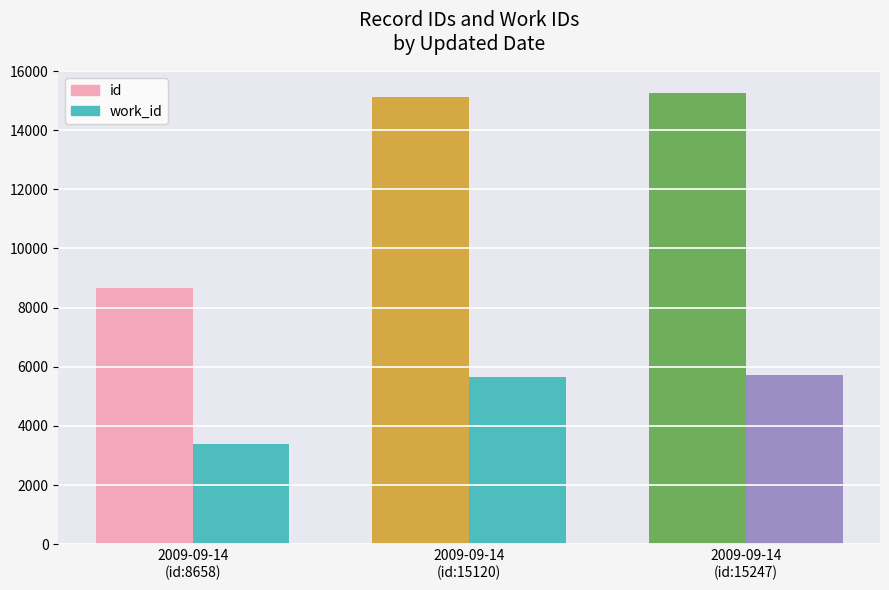

What is the label of the 2nd bar from the left?

2009-09-14
(id:15120)